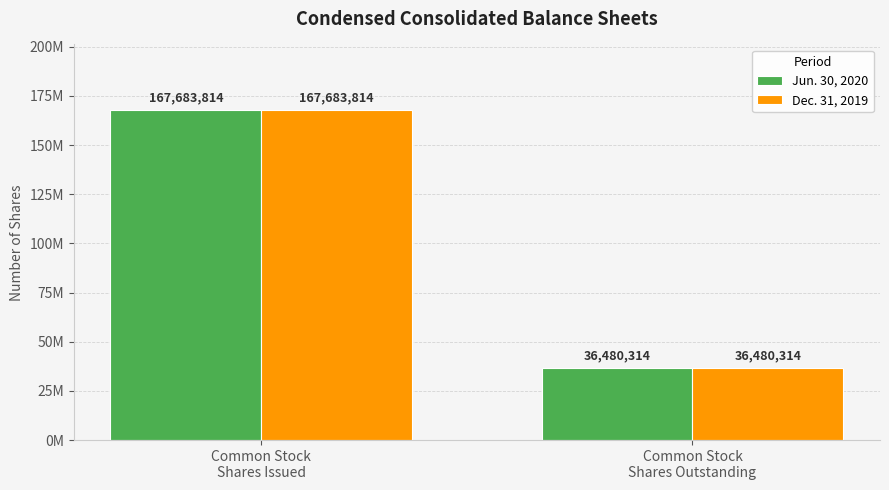

Are the bars grouped side by side (vs. stacked)?

Yes